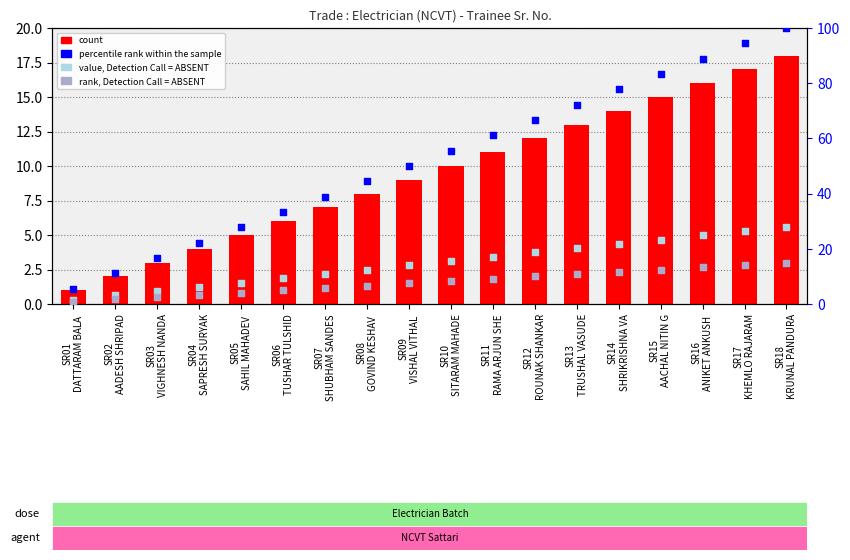

Which series has the largest total across all categories?

percentile rank within the sample